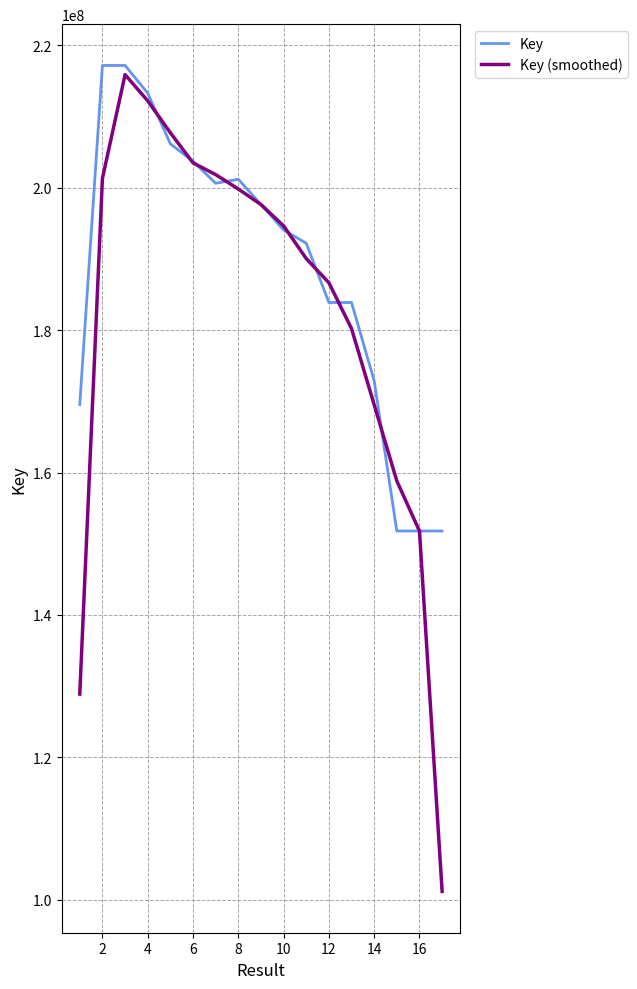

What is the minimum value shown in the chart?

101191501.3